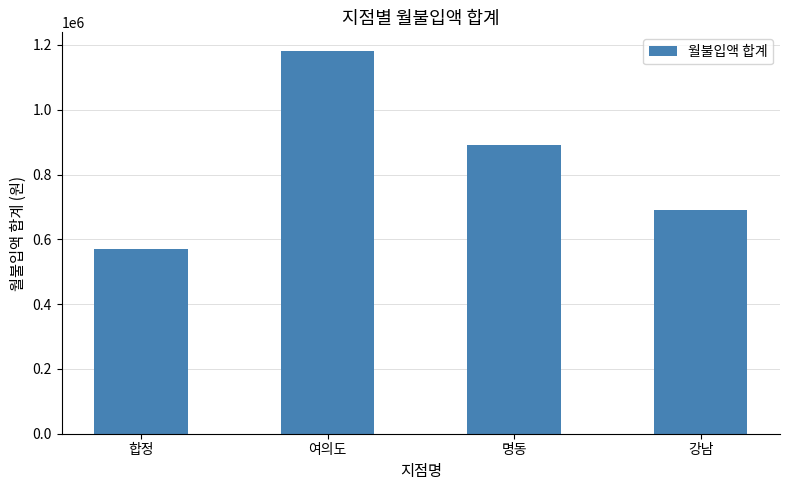

What is the maximum value shown in the chart?

1180000